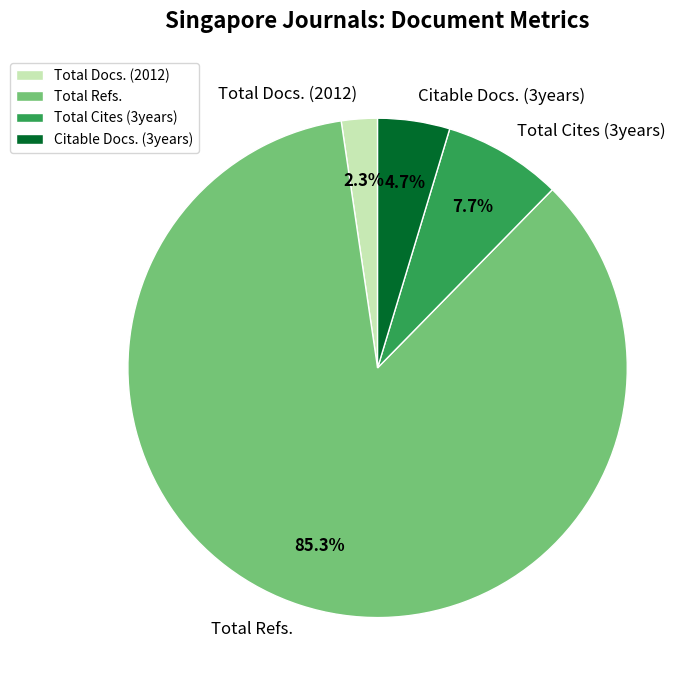

How many segments does this pie chart have?

4